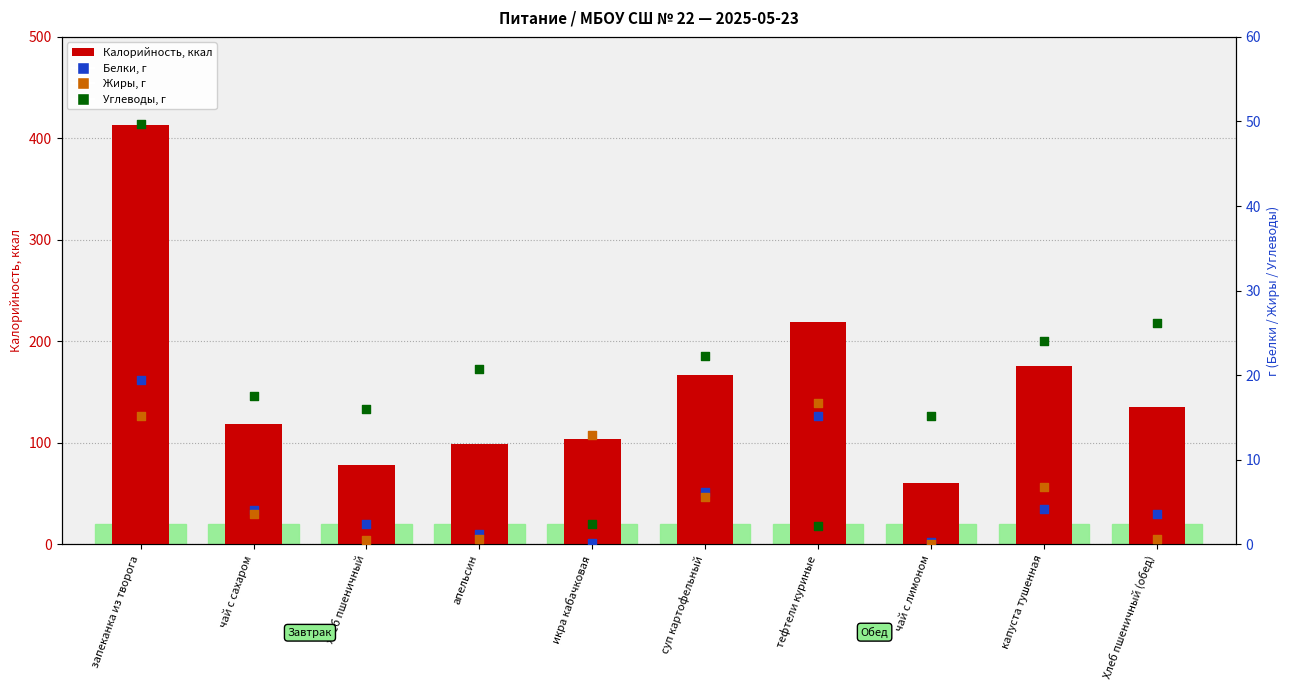

Which series has the largest Y range (max minus min)?

Калорийность